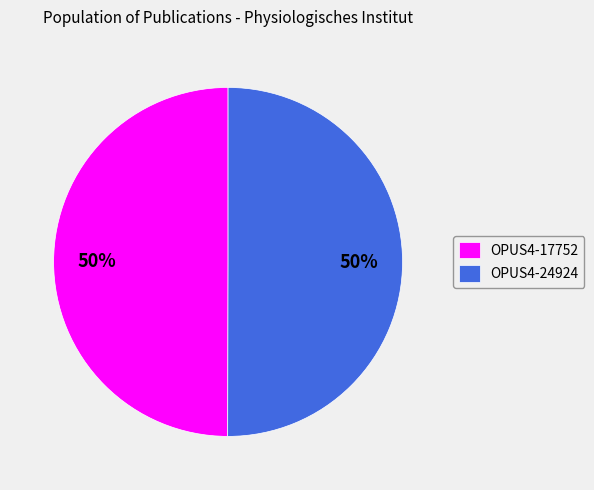

Approximately how many times larger is the value at OPUS4-24924 compared to OPUS4-17752?

1.0